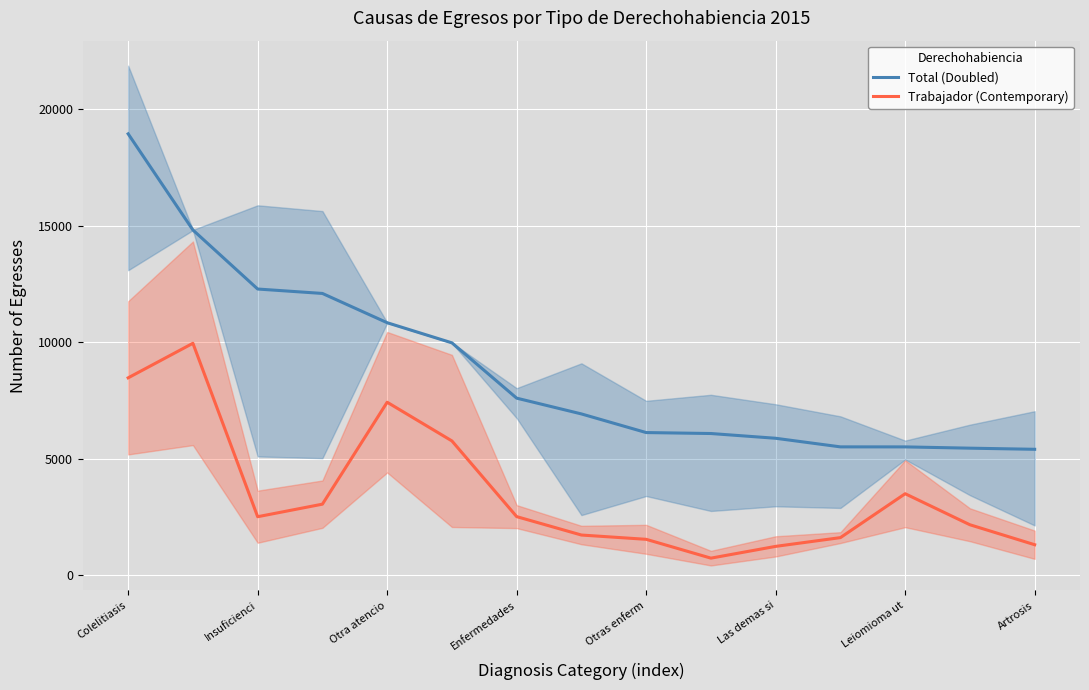

True or false: Trabajador (Contemporary) and Total (Doubled) intersect in this chart.

False